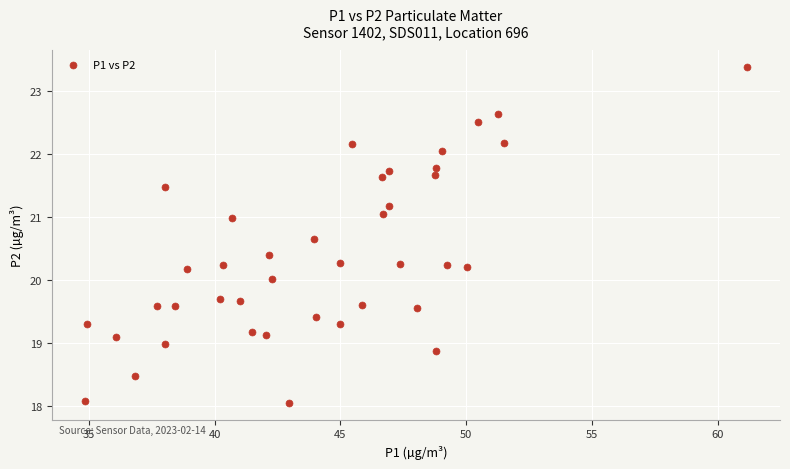

What is the range of X values (max minus min)?

26.3